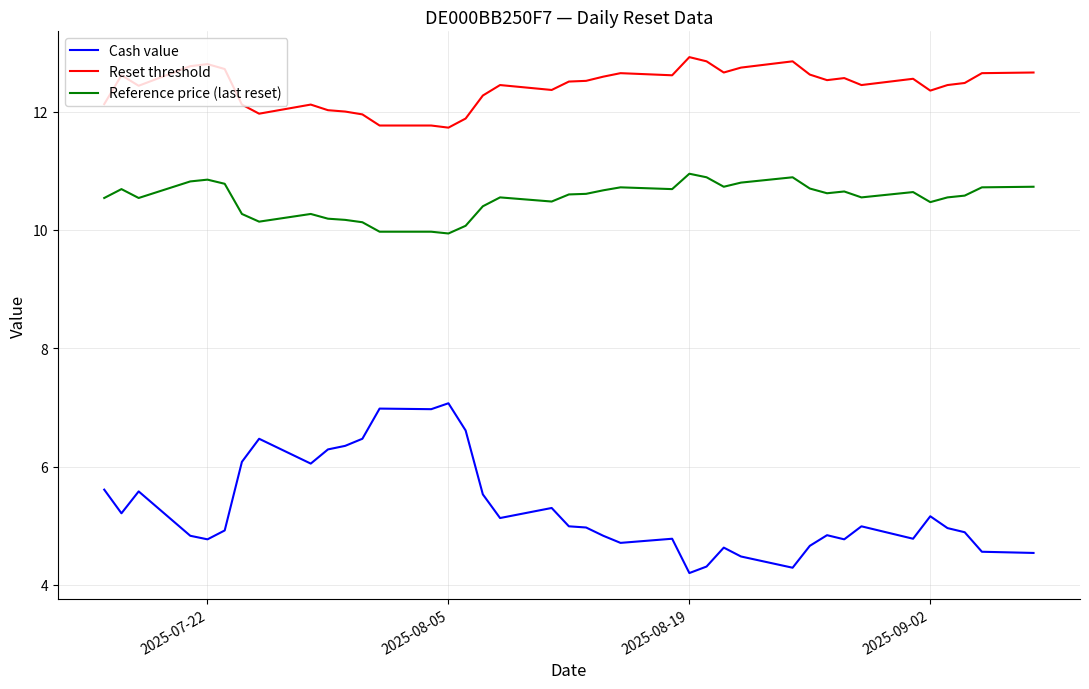

What are all the series names shown in the legend?

Cash value, Reset threshold, Reference price (last reset)